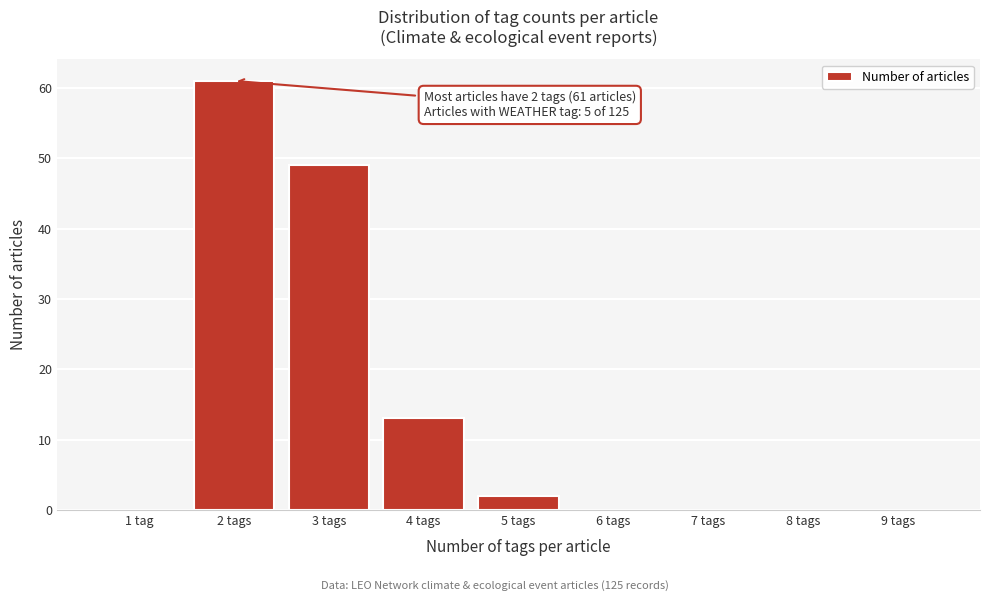

Reading right to left, transcribe all the data shown in this chart.

9 tags=0	8 tags=0	7 tags=0	6 tags=0	5 tags=2	4 tags=13	3 tags=49	2 tags=61	1 tag=0